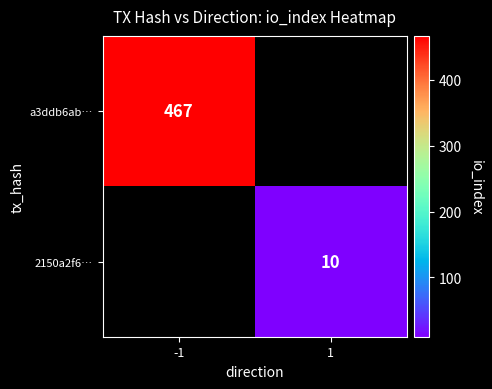

Is it true that a3ddb6ab… equals 467 at -1?

True